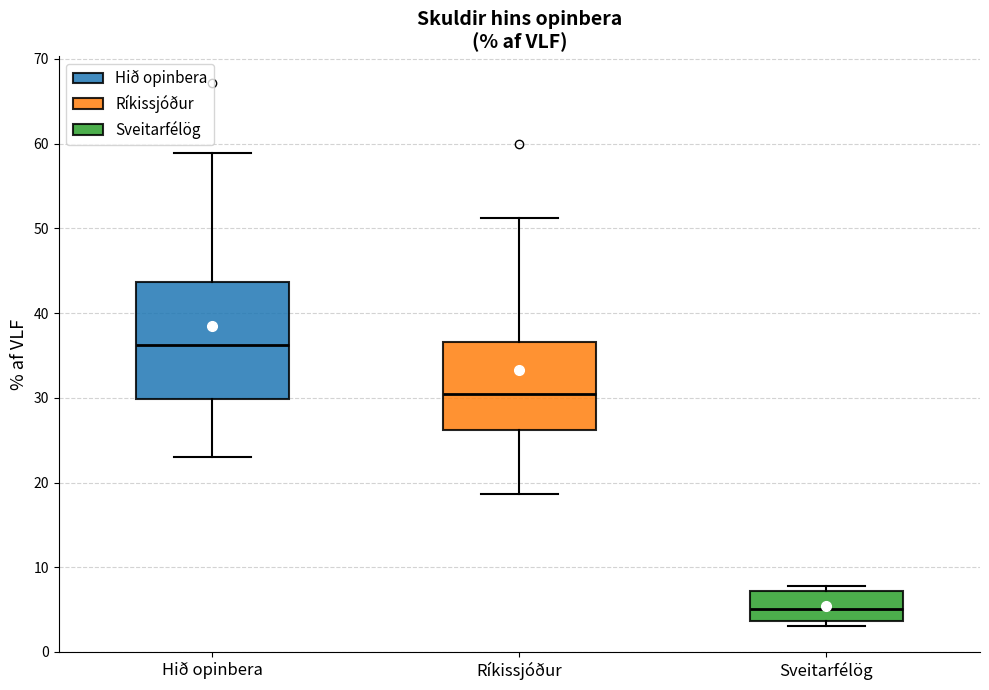

Where is the lower edge of the box for Hið opinbera on the y-axis? The values are not printed on the chart, so give them approximately, as read against the axis.

30